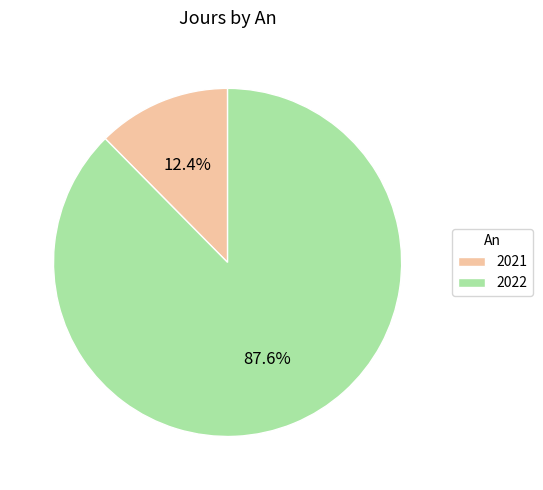

What percentage is the 2022 slice, to the nearest percent?

88%